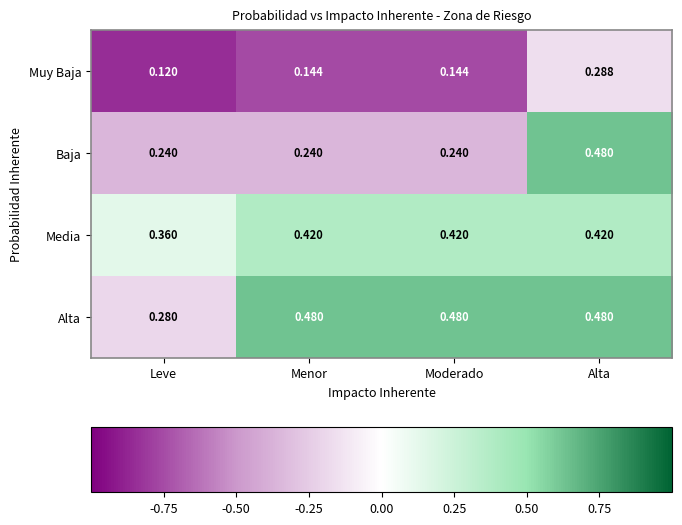

What is the total value across all series at Leve?

1.0